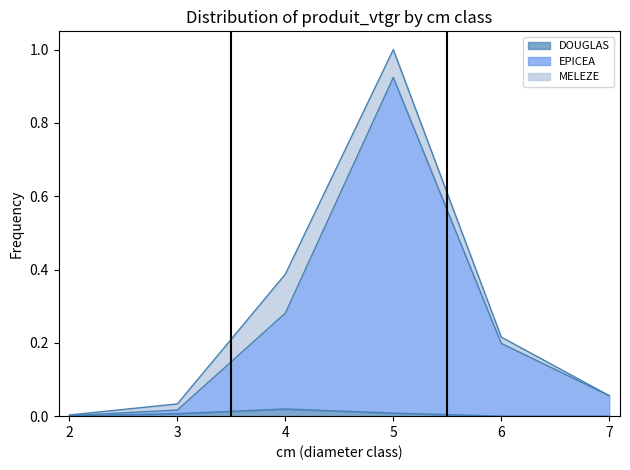

The value of EPICEA at 7 is 0.1. True or false?

False